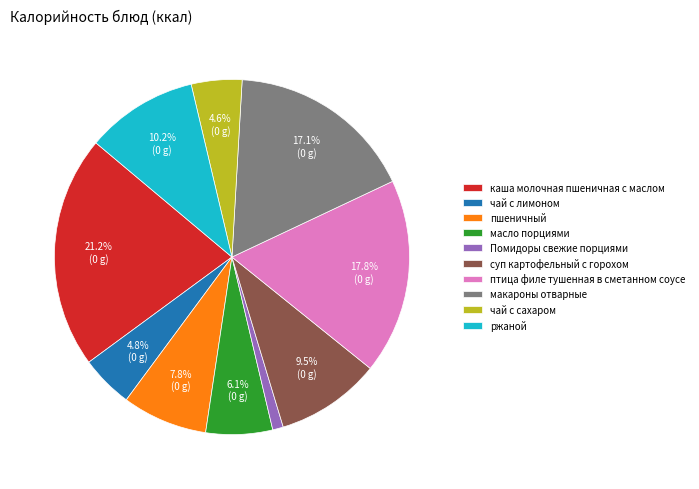

Is there a majority slice in this chart?

No